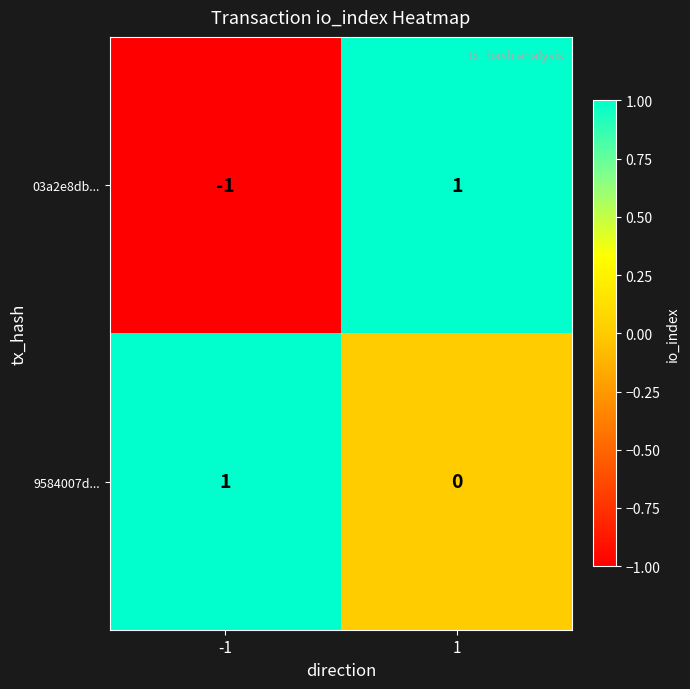

Which series has the largest total across all categories?

9584007d...